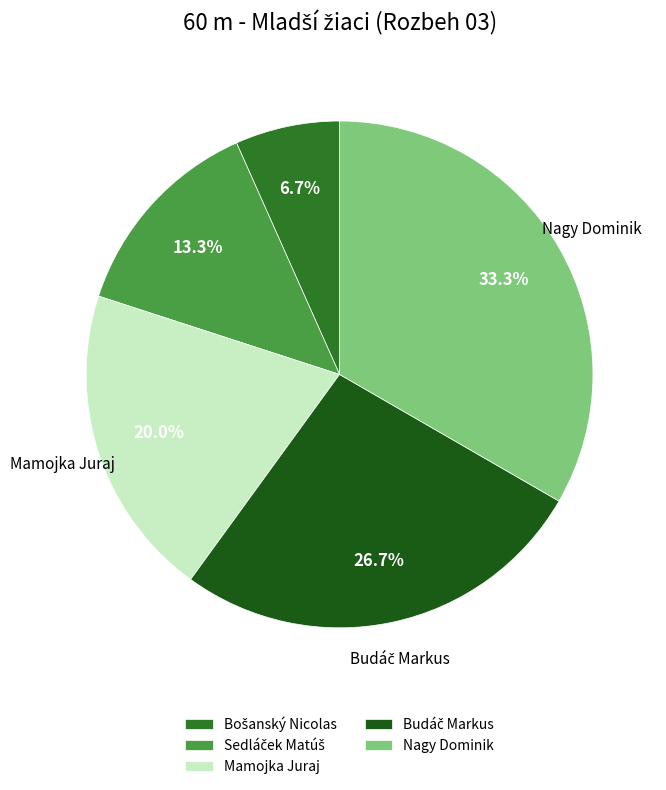

Count the number of slices in the pie.

5